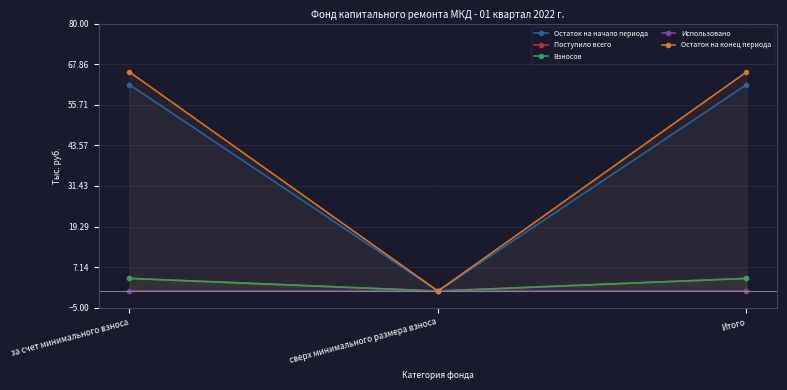

List the labels in order of Поступило всего value, largest first.

за счет минимального взноса, Итого, сверх минимального размера взноса